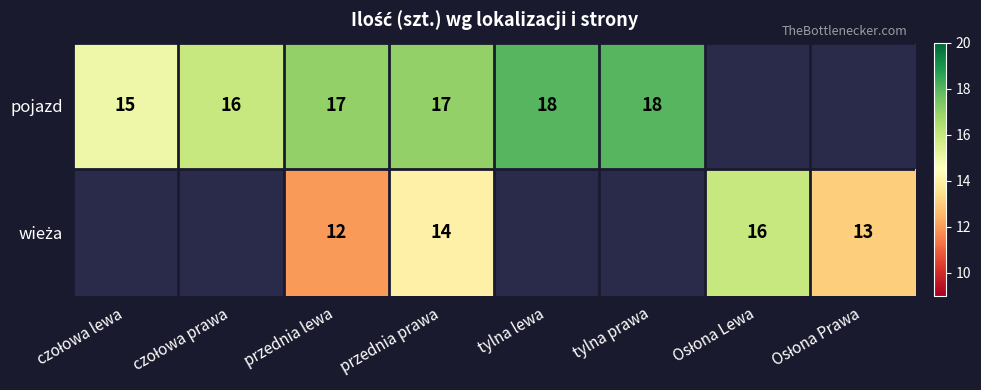

Is it true that pojazd equals 6 at tylna lewa?

False